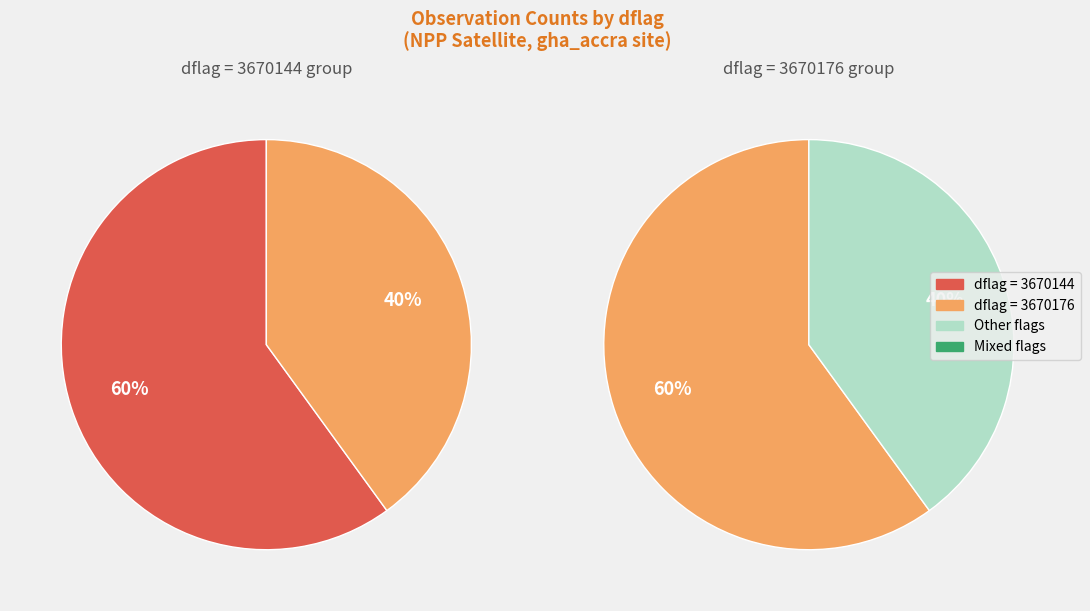

Approximately how many times larger is the value at 3670176 compared to 3670144?

1.0